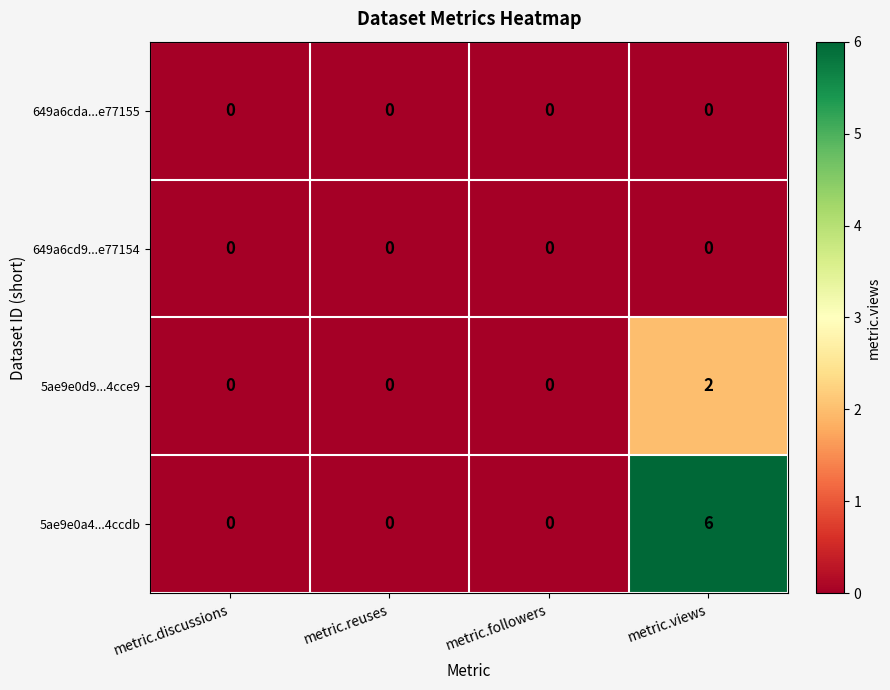

What is the difference between the maximum and minimum values in the 5ae9e0a4...4ccdb series?

6